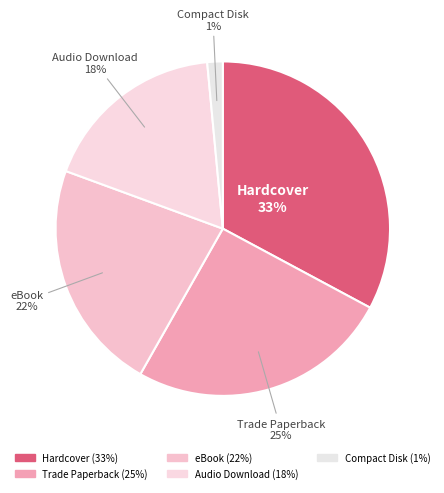

Do eBook and Hardcover together represent more than half of the pie?

Yes